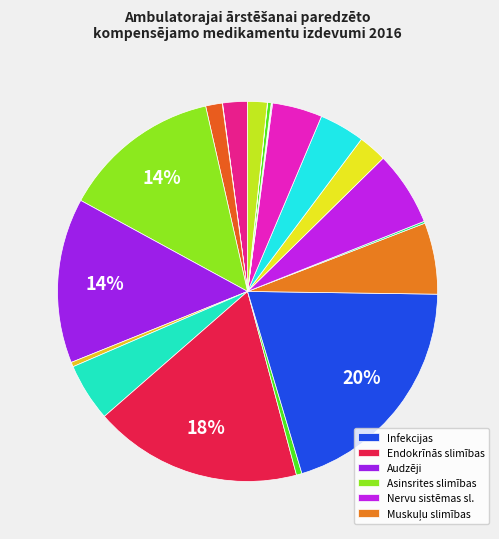

Which category has the smallest portion of the pie?

Grūtnieces un sievietes